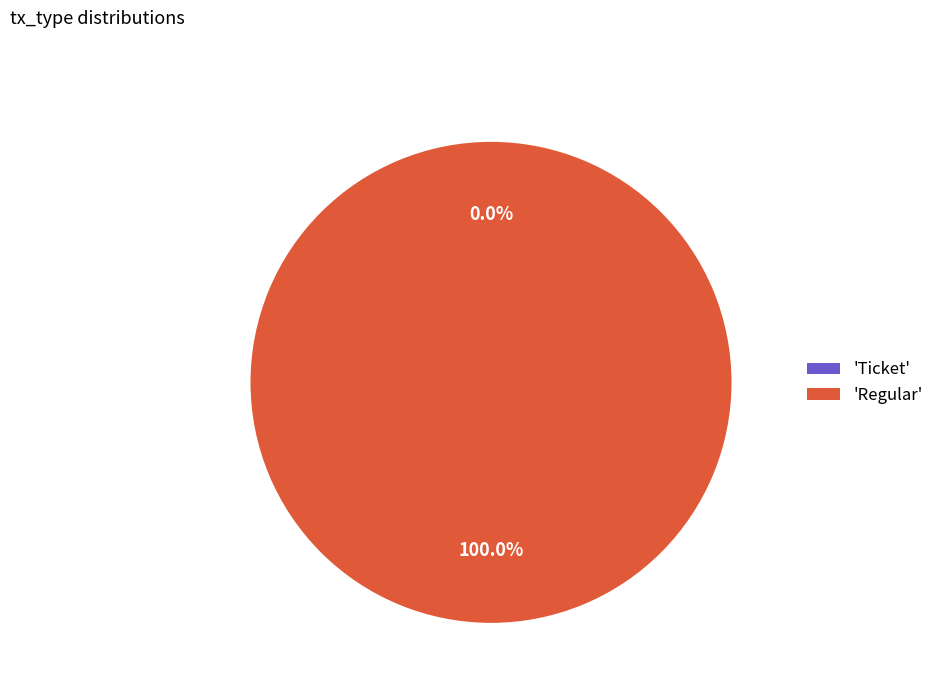

Count the number of slices in the pie.

2